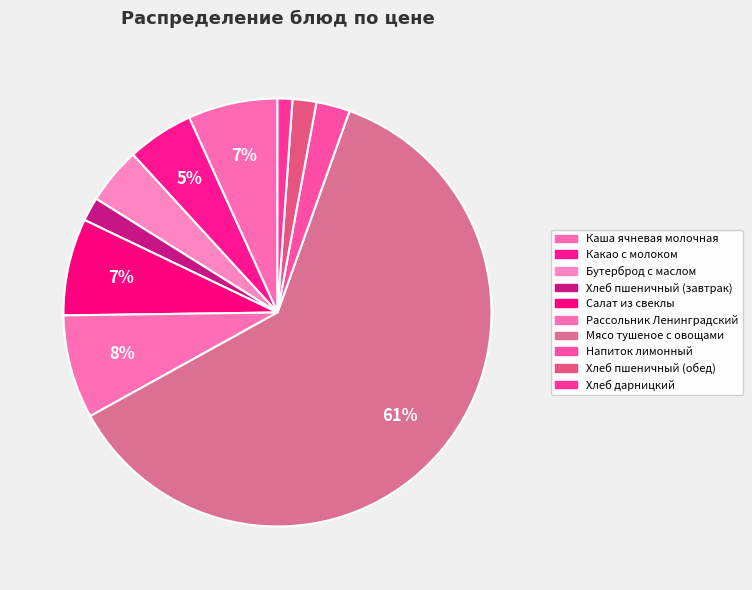

Combined, do Напиток лимонный and Бутерброд с маслом account for over 50%?

No